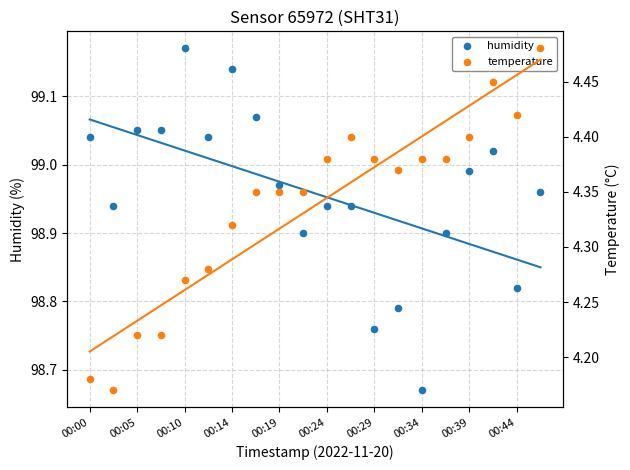

Which series has the largest total across all categories?

humidity